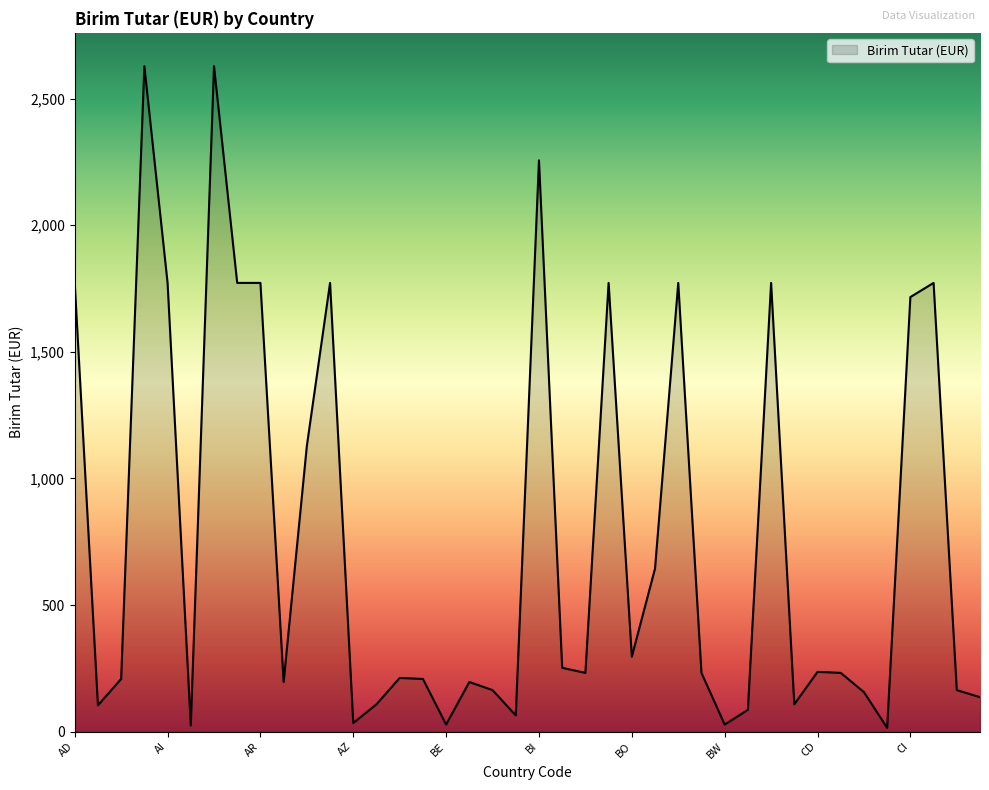

What is the difference between the maximum and minimum values?

2613